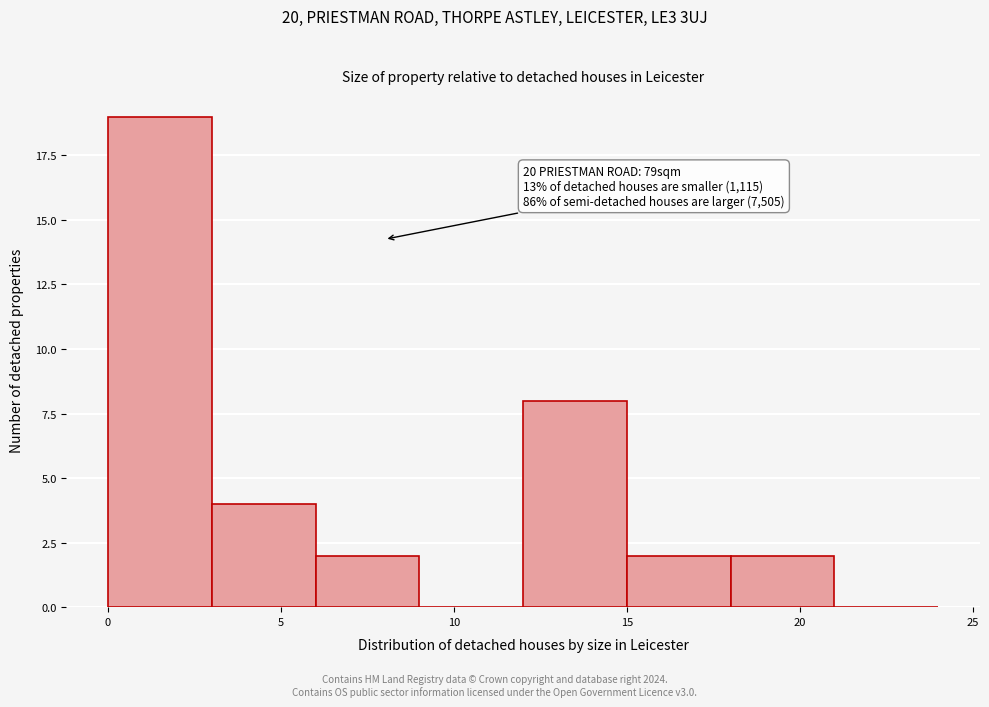

Over which range of the x-axis is the bar tallest?

0 to 3